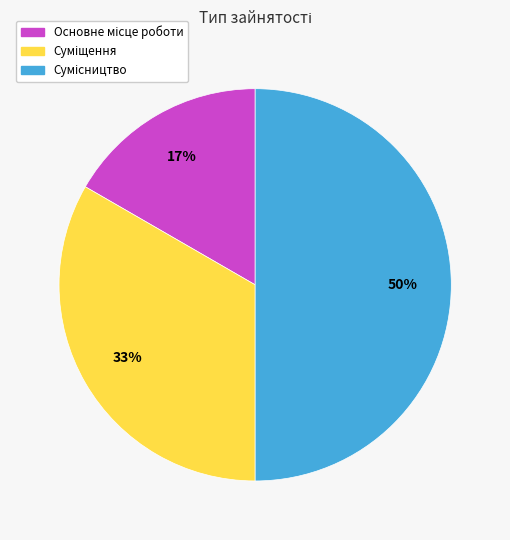

To the nearest percent, what is the difference between the largest and smallest slice percentages?

33%